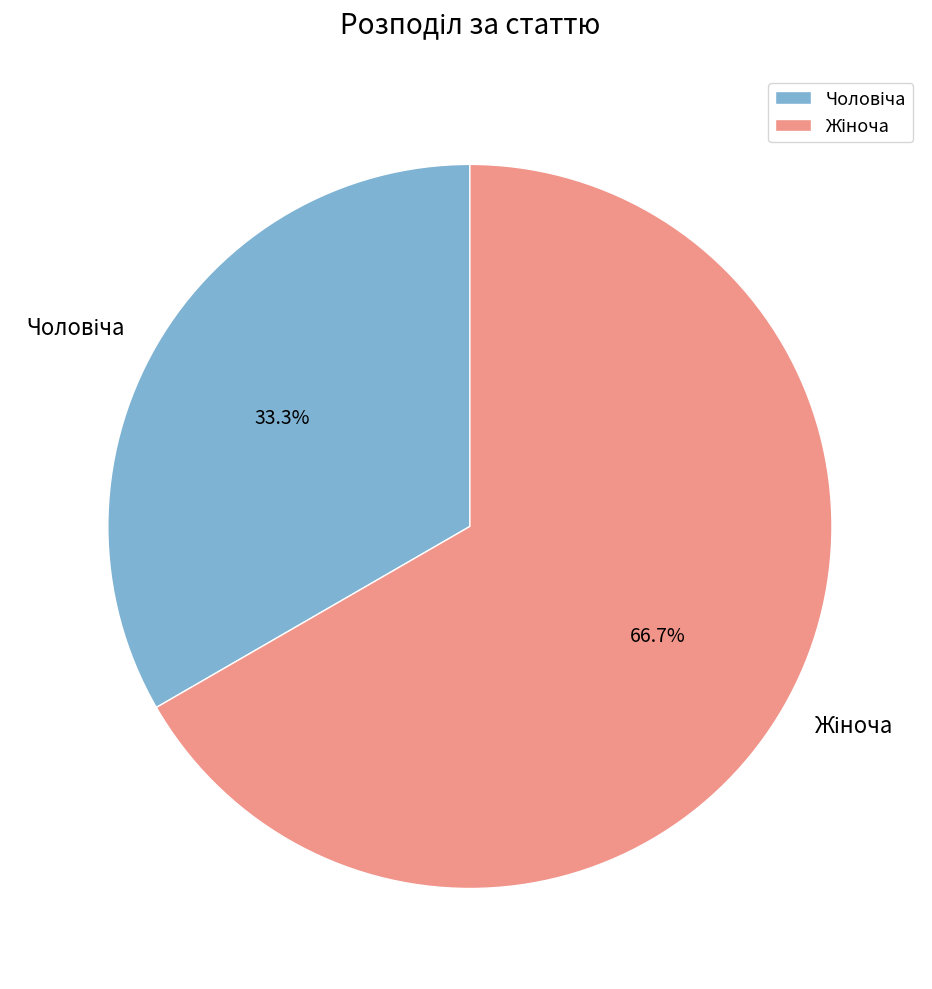

Is there a majority slice in this chart?

Yes